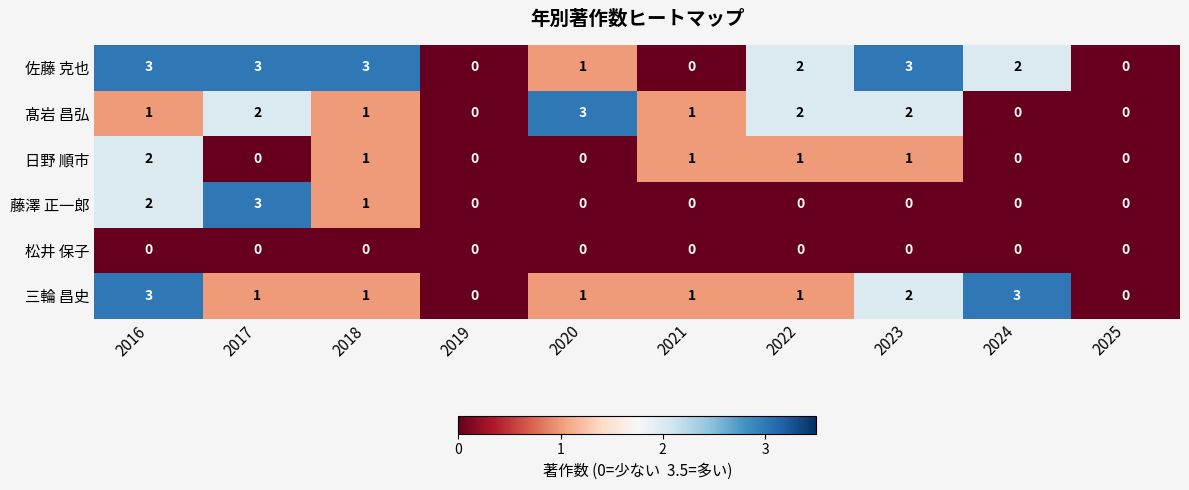

Is the value of 日野 順市 at 2020 greater than the value of 三輪 昌史 at 2024?

No